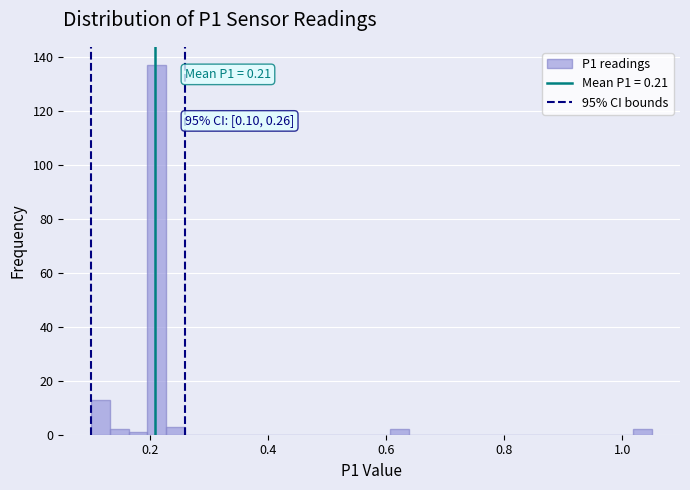

Read against the x-axis, roughly where is the centre of the tallest bar?

0.22